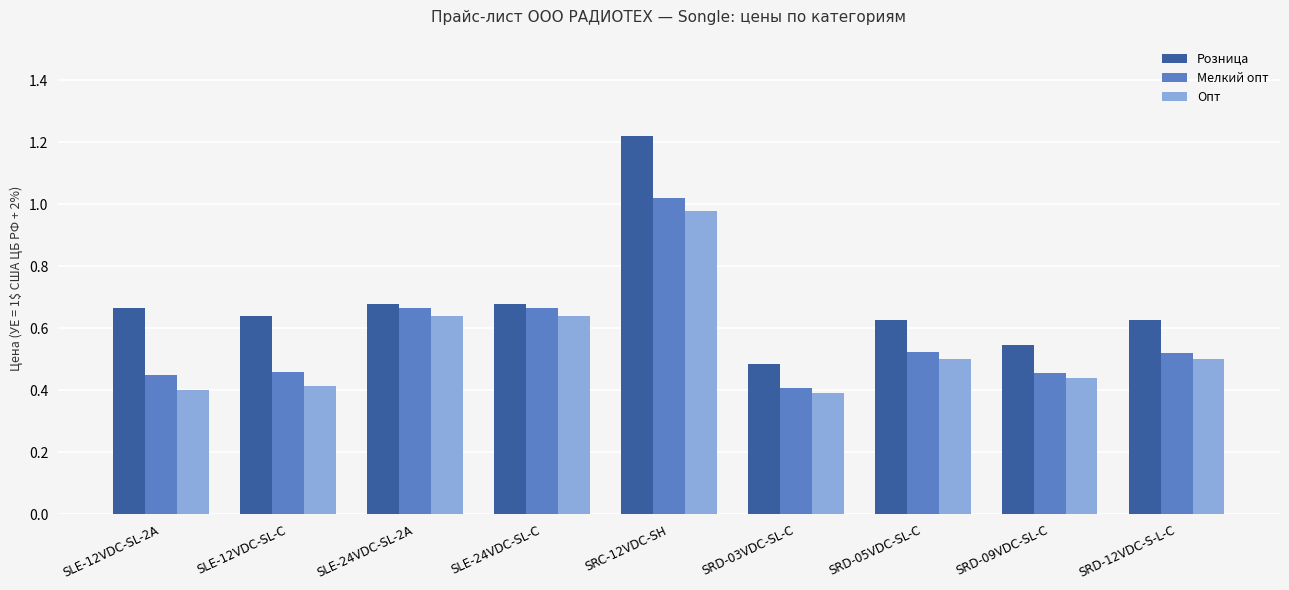

Between SLE-24VDC-SL-C and SRD-09VDC-SL-C, which series saw the biggest shift?

Мелкий опт